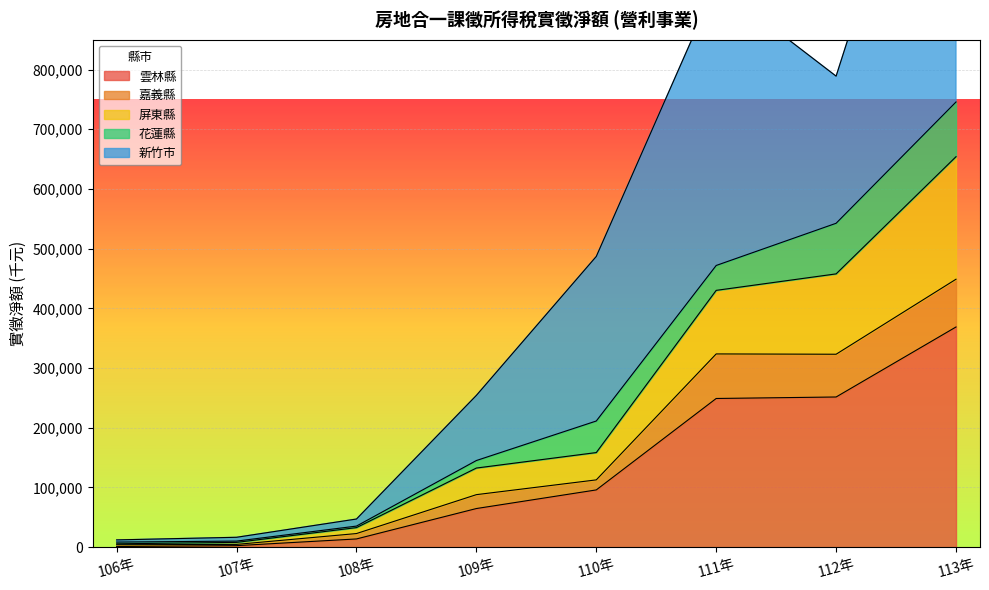

What is the total value across all series at 111年?

1044513